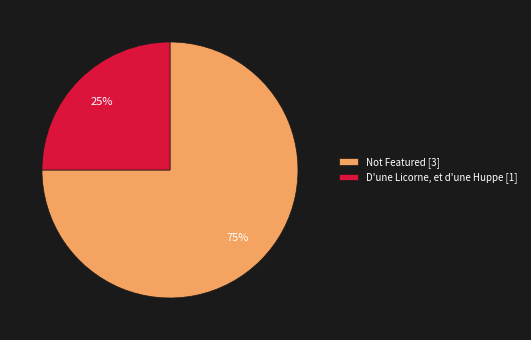

True or false: Not Featured [3] accounts for 60% of the total.

False